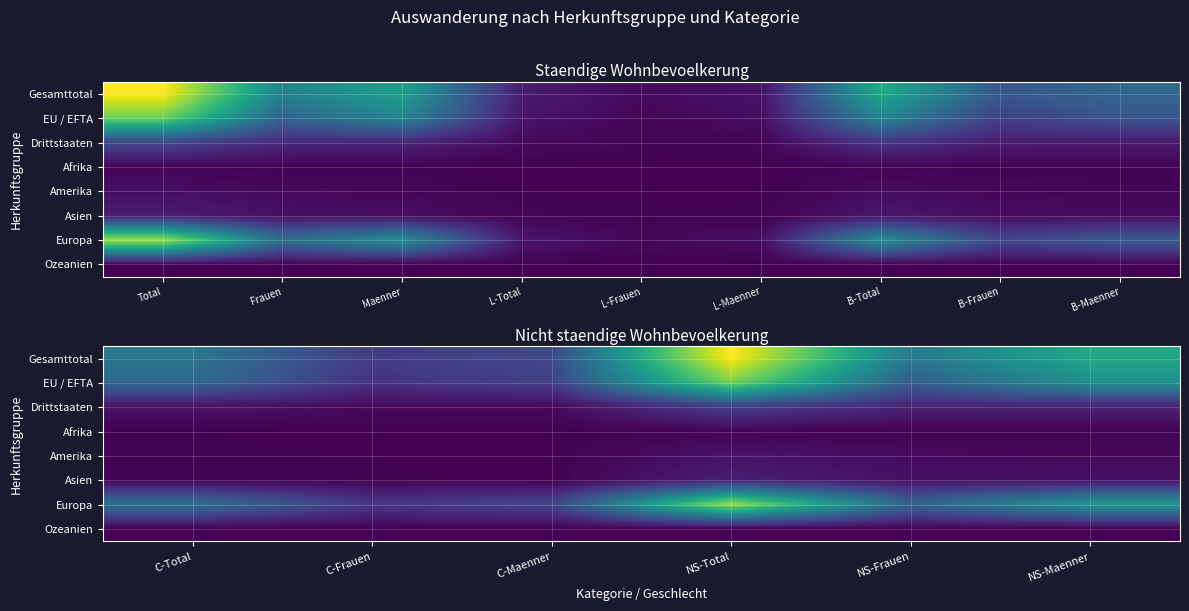

What is the lowest value of the Drittstaaten series?

109